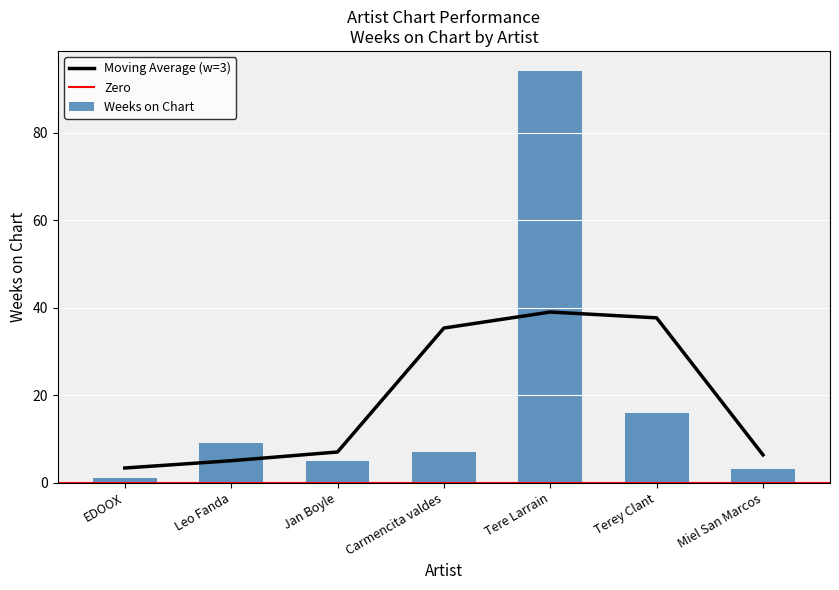

Is it true that Moving Average (w=3) equals 37.7 at Terey Clant?

True